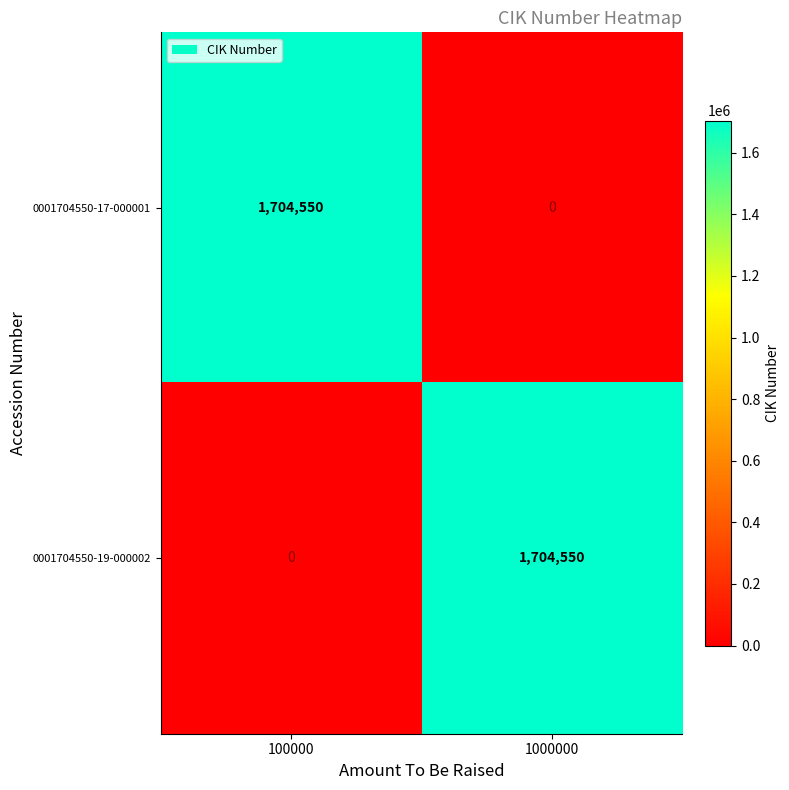

Reading left to right, transcribe all the data shown in this chart.

0001704550-17-000001: 1704550	0
0001704550-19-000002: 0	1704550